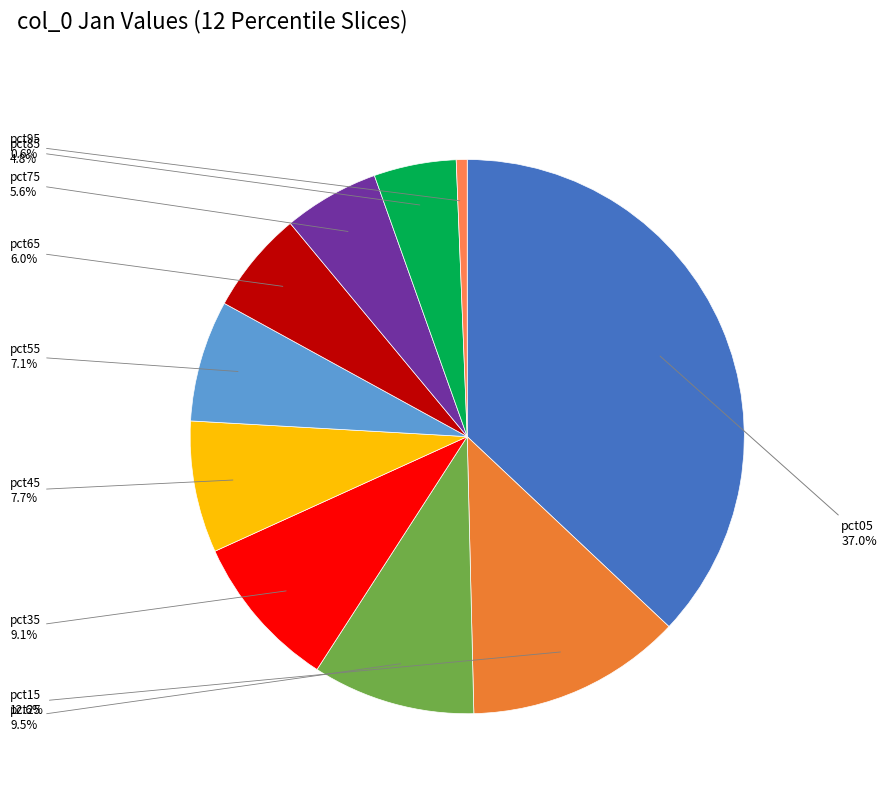

Which slice is the largest?

pct05